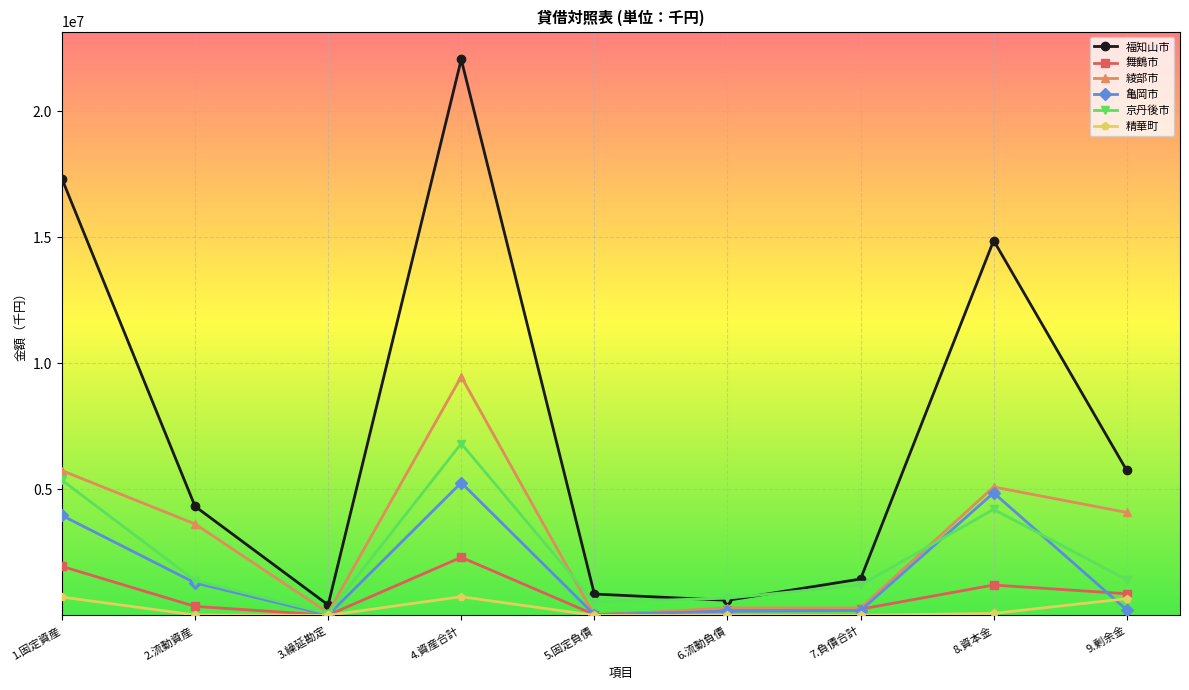

Is the value of 亀岡市 at 4.資産合計 greater than the value of 精華町 at 7.負債合計?

Yes